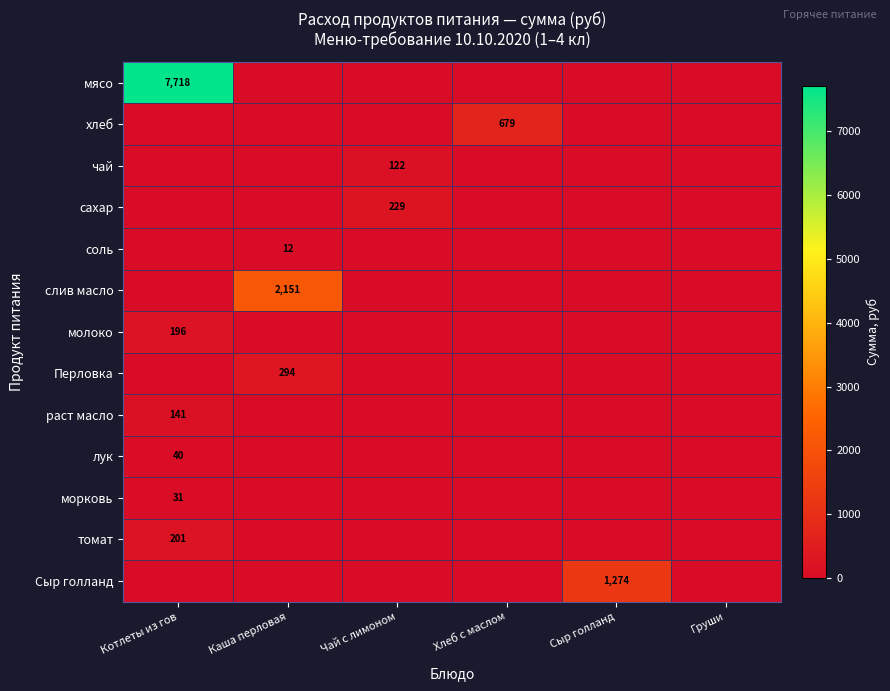

Between Котлеты из гов and Чай с лимоном, which series saw the biggest shift?

мясо